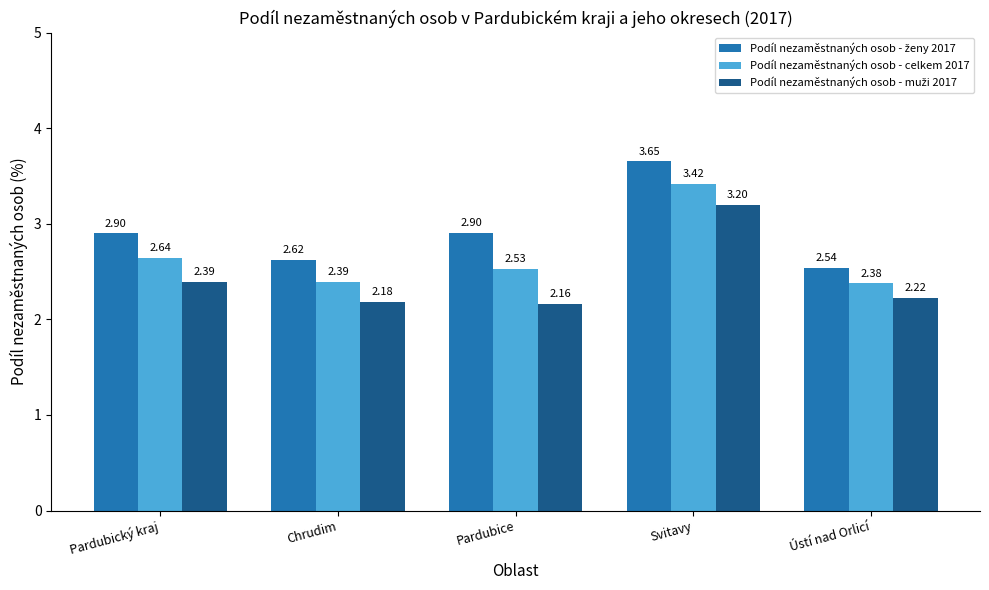

Where is Podíl nezaměstnaných osob - celkem 2017 nearest to the value 2?

Ústí nad Orlicí